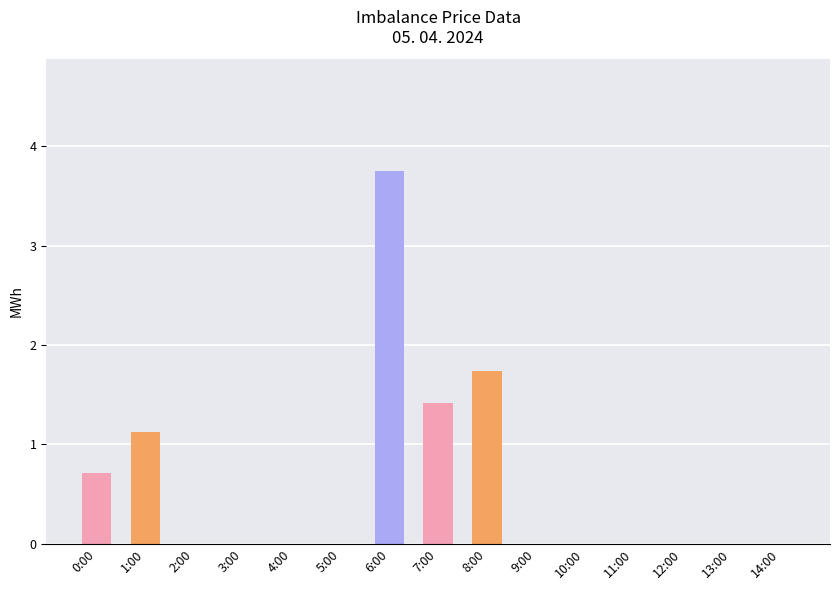

At which category does the chart reach its peak across all series?

6:00